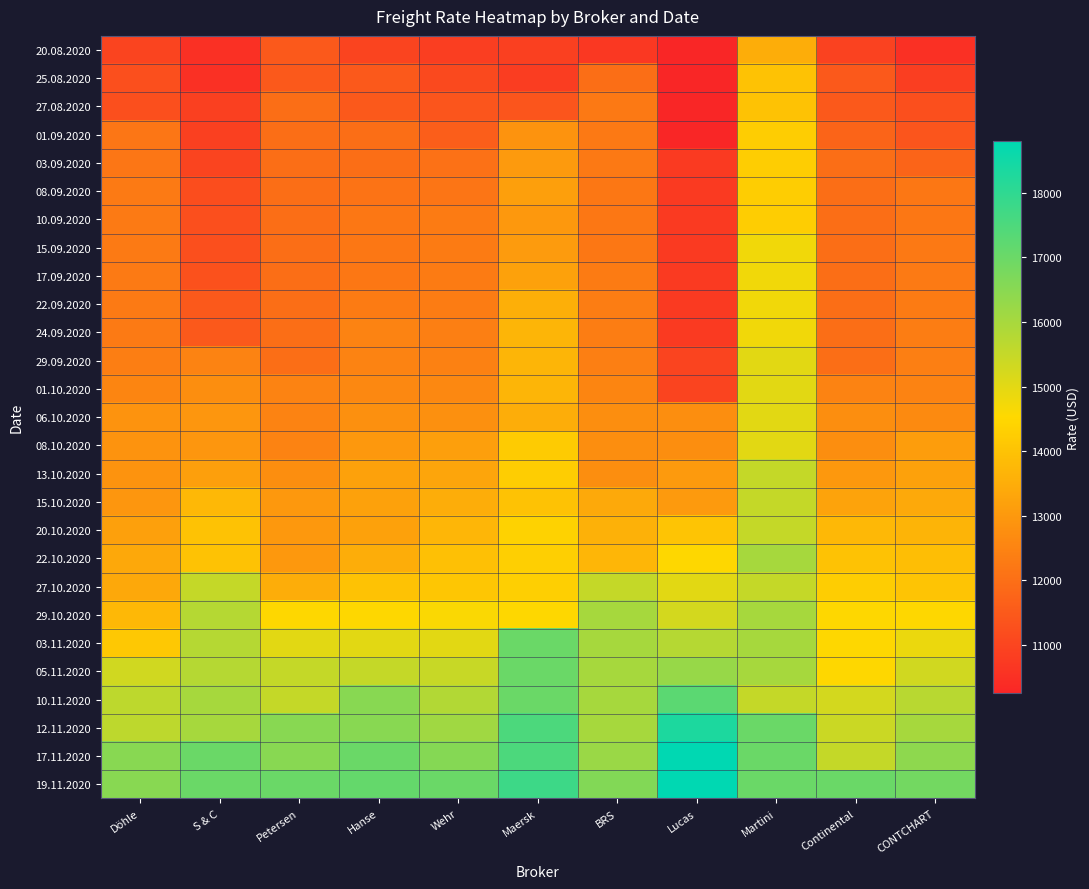

How many data points does each series have?

11